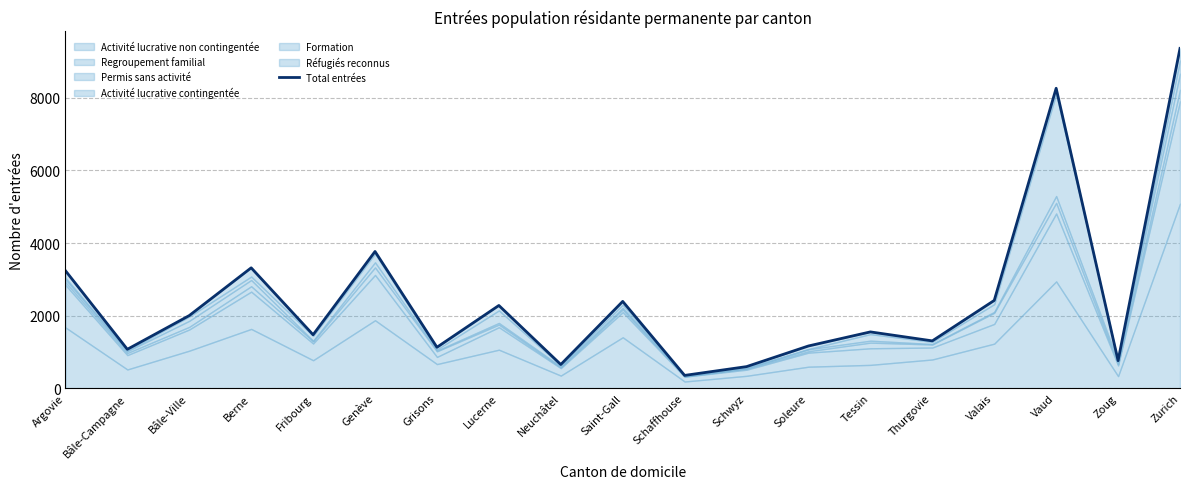

Does the chart have visible grid lines?

Yes